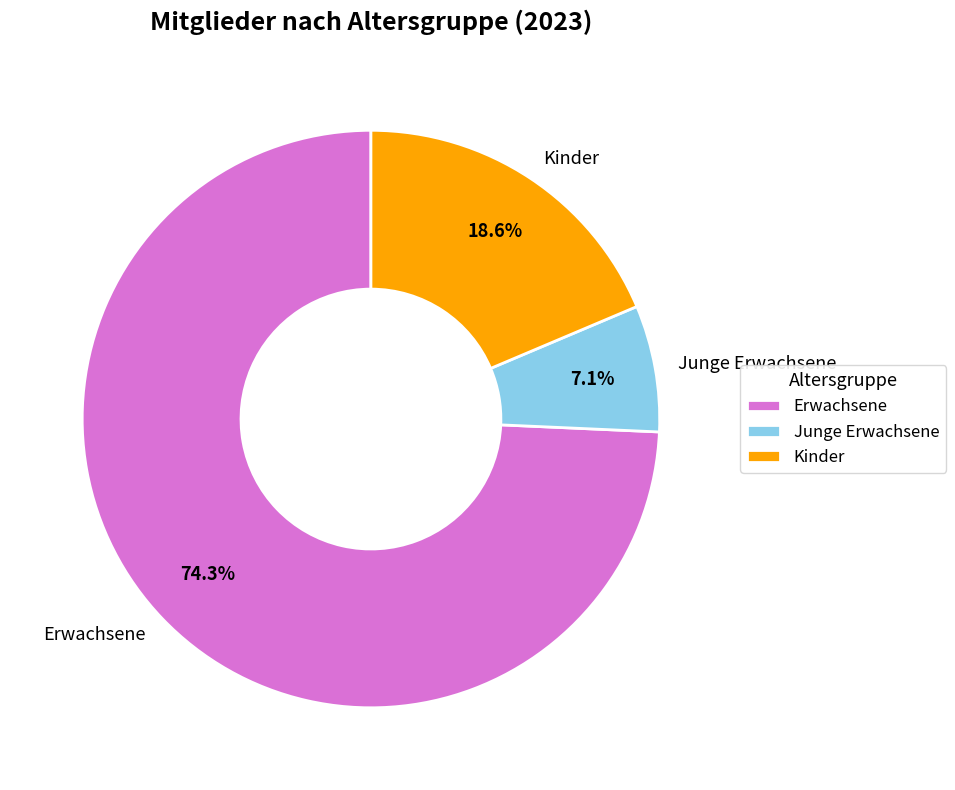

Count the number of slices in the pie.

3